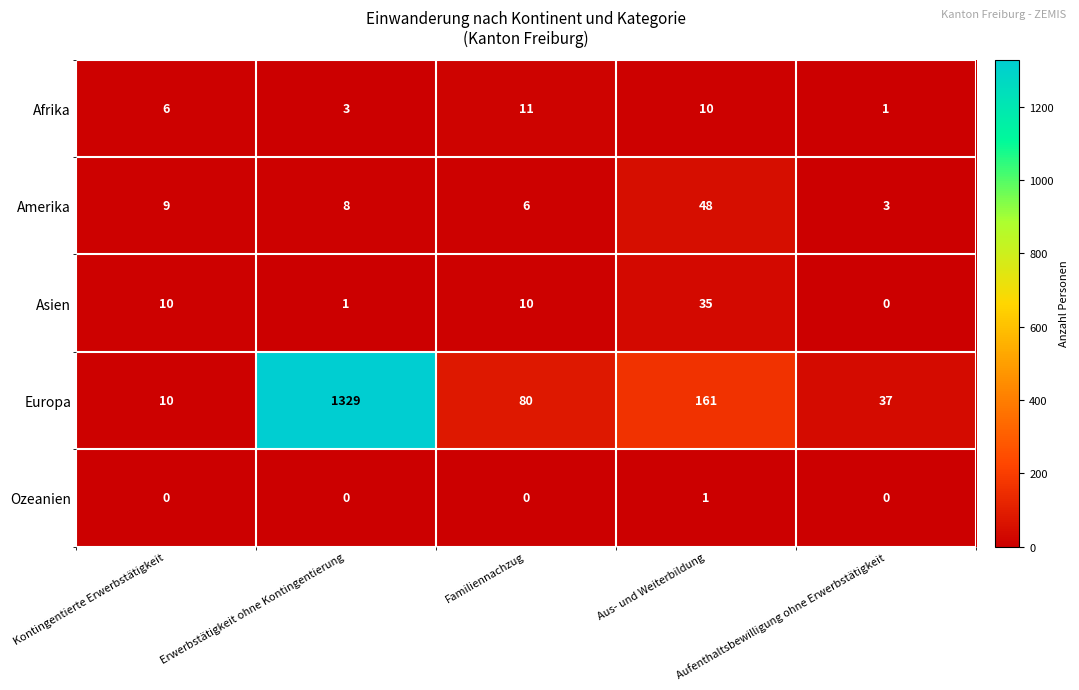

Count the number of data series in this chart.

5